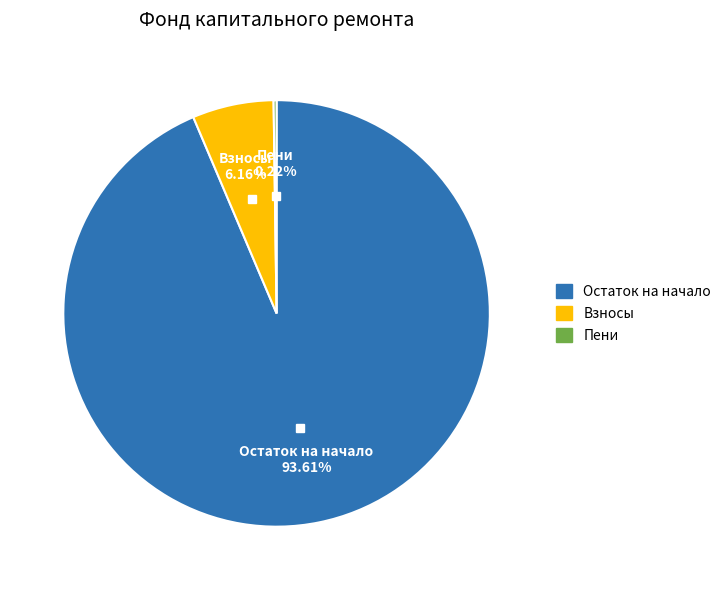

Between Взносы and Остаток на начало, which is larger?

Остаток на начало